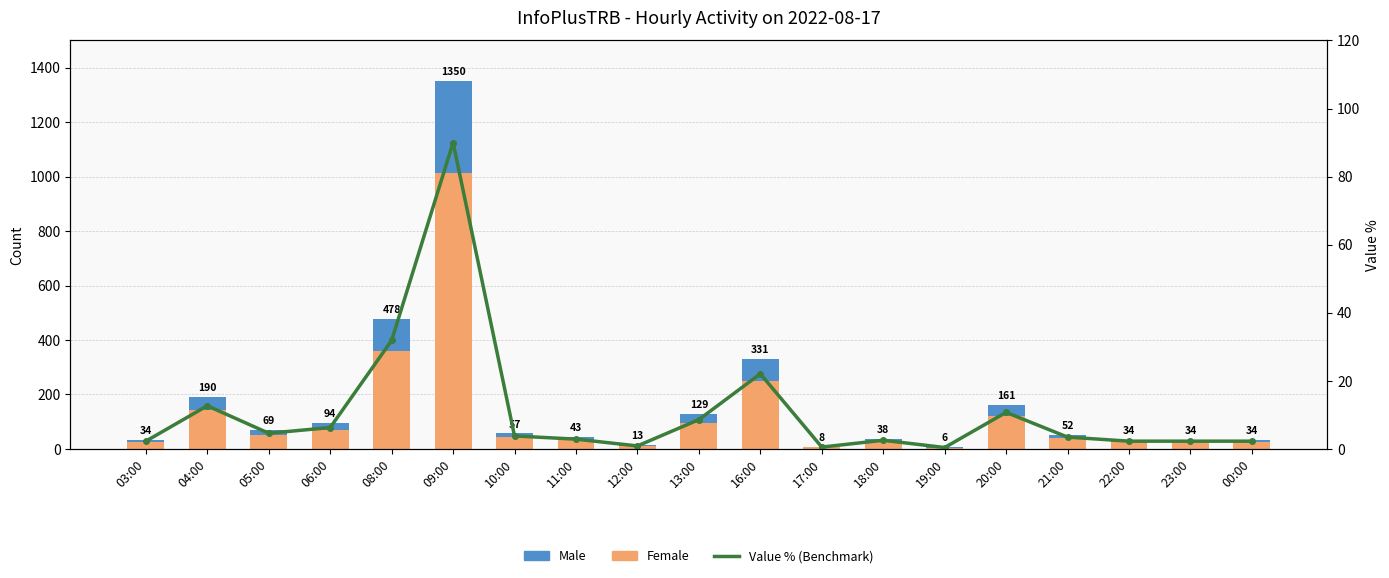

Rank the series at 03:00 from lowest to highest value.

Value % (Benchmark), Male, Female